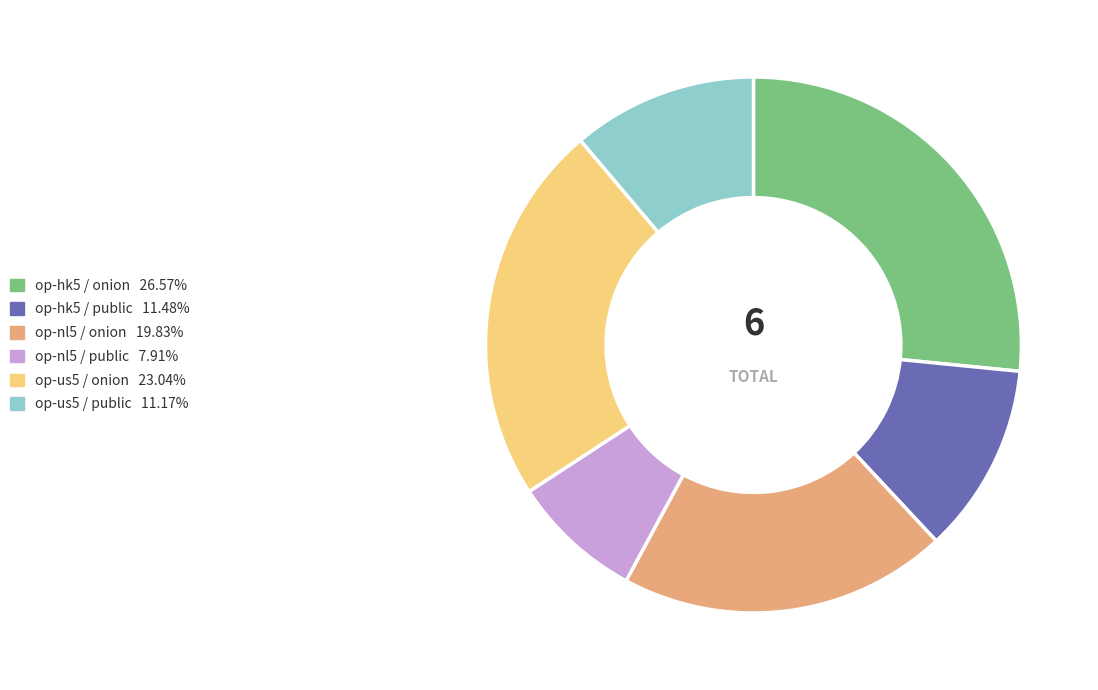

True or false: op-nl5 / public accounts for 1% of the total.

False